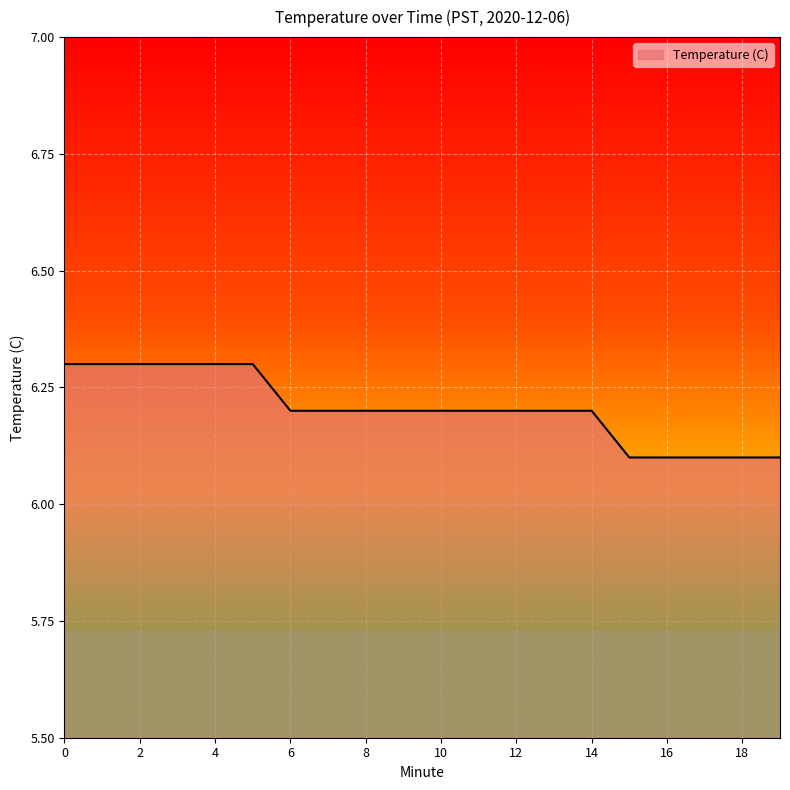

What is the greatest value displayed?

6.3